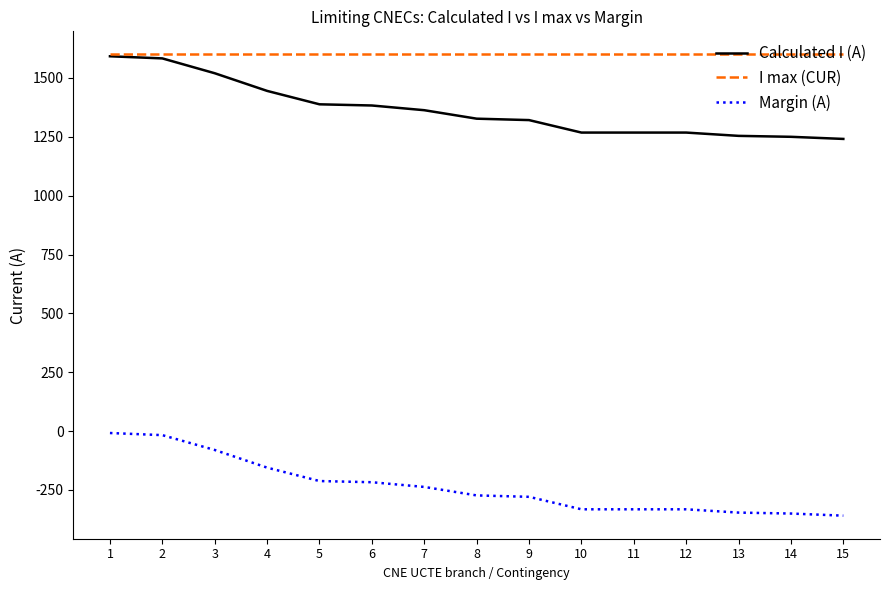

True or false: Margin (A) and Calculated I (A) cross at least once.

False